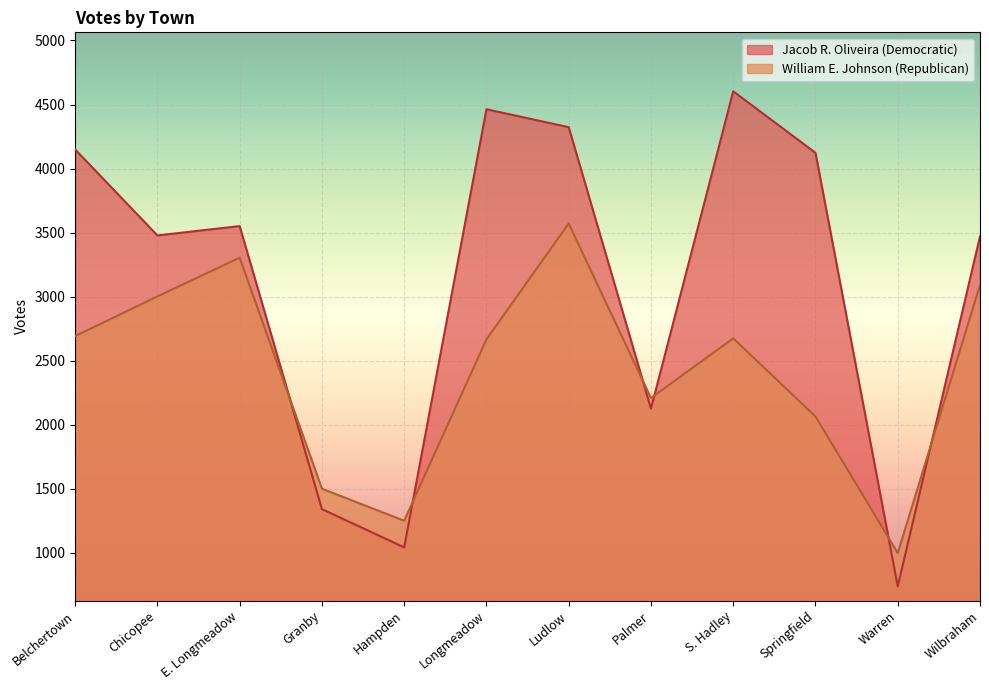

What is the smallest value displayed?

739